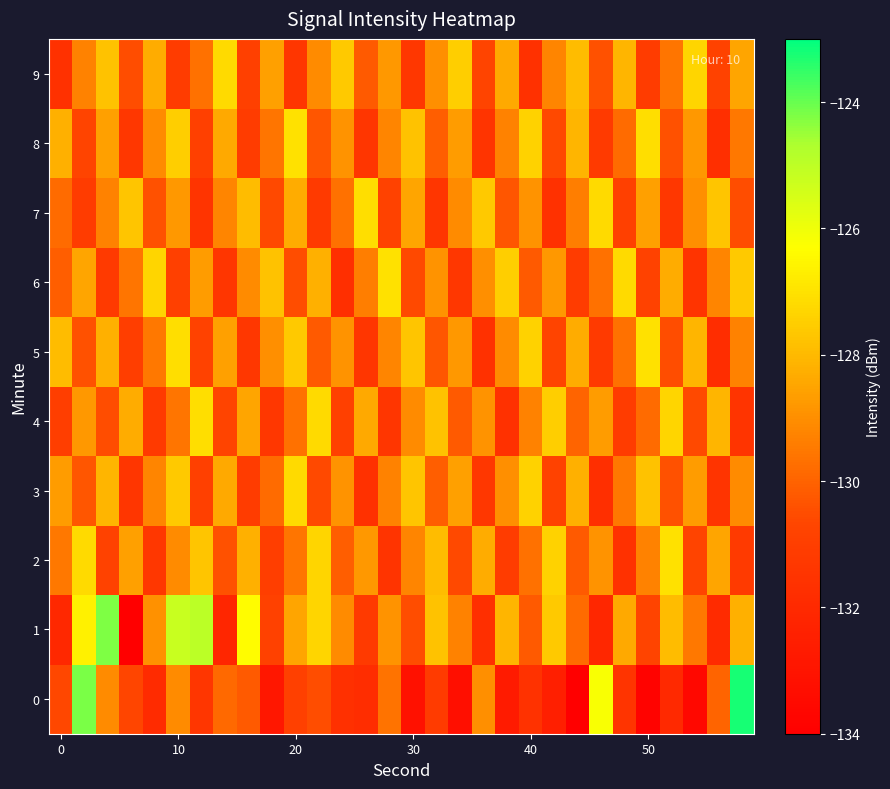

How many series are shown in this chart?

10